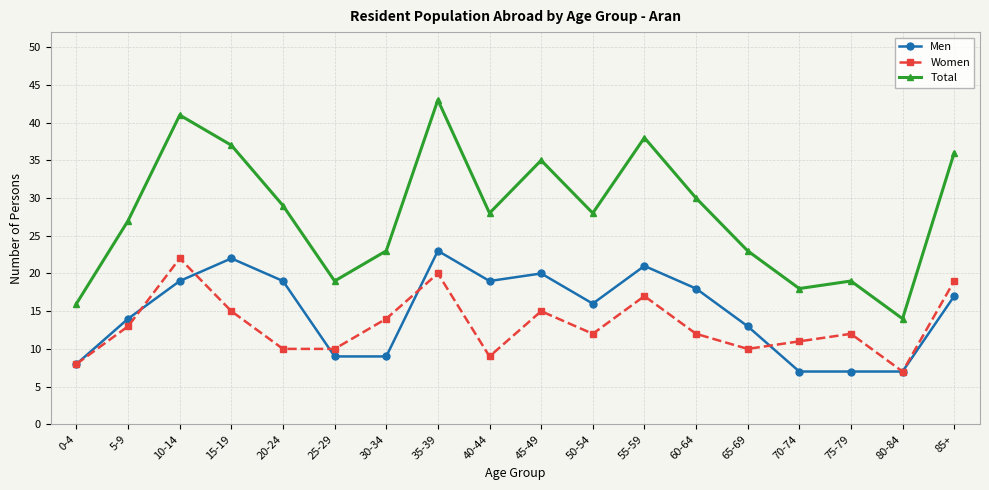

Between 5-9 and 75-79, which series saw the biggest shift?

Total